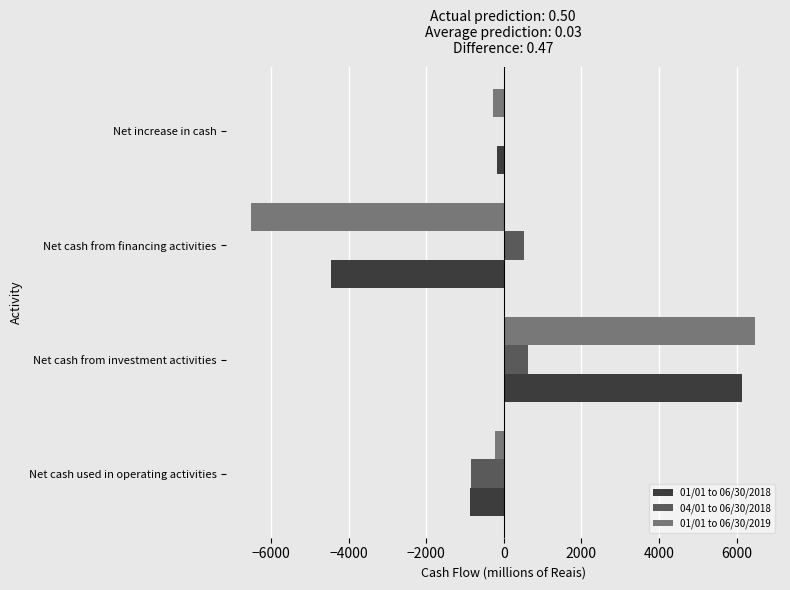

Is it true that 01/01 to 06/30/2019 equals 8607 at Net cash from investment activities?

False